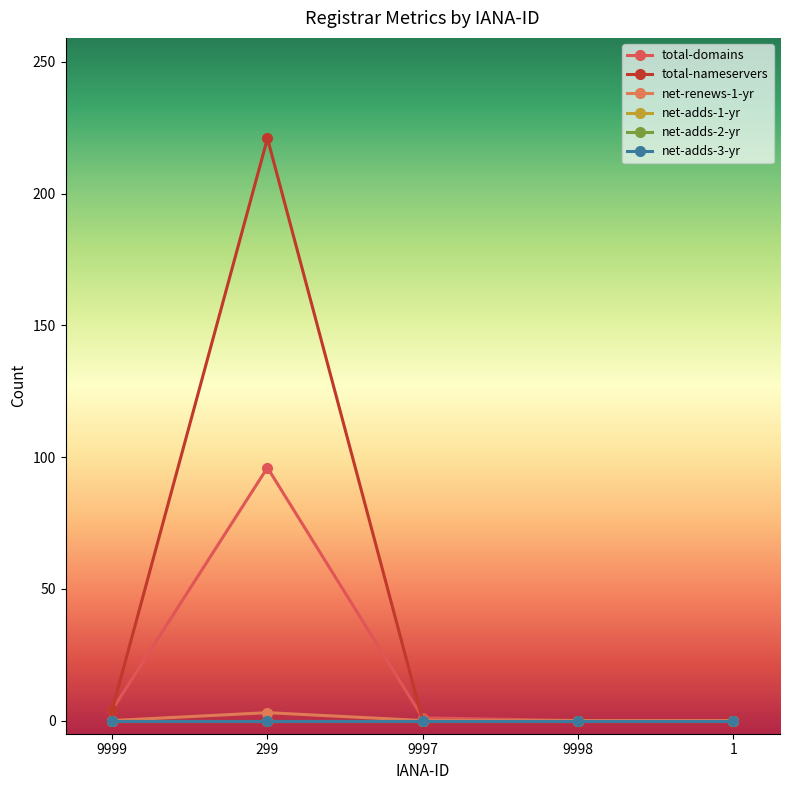

Is the value of net-adds-3-yr at 9998 greater than the value of total-domains at 1?

No